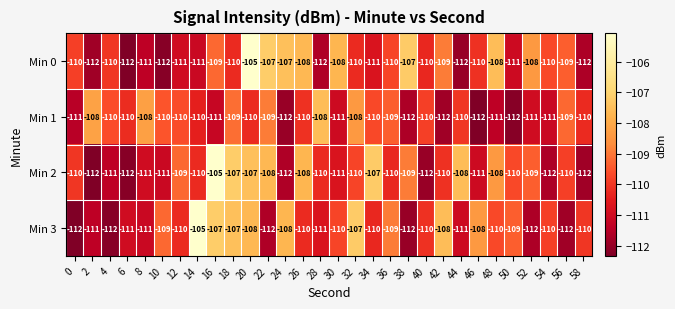

How many values in the Min 2 series are below -110?

11